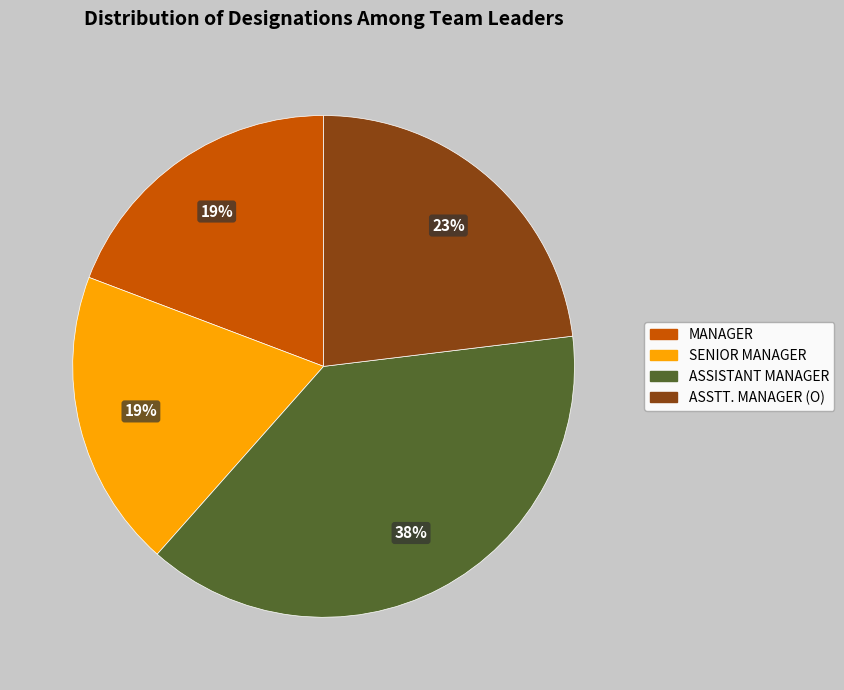

Is it true that SENIOR MANAGER is 19% of the pie?

True